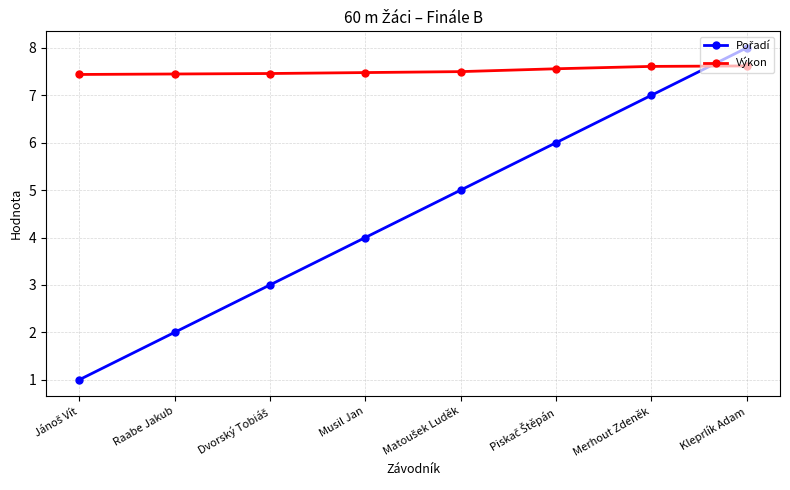

What is the sum of all Výkon values?

60.1